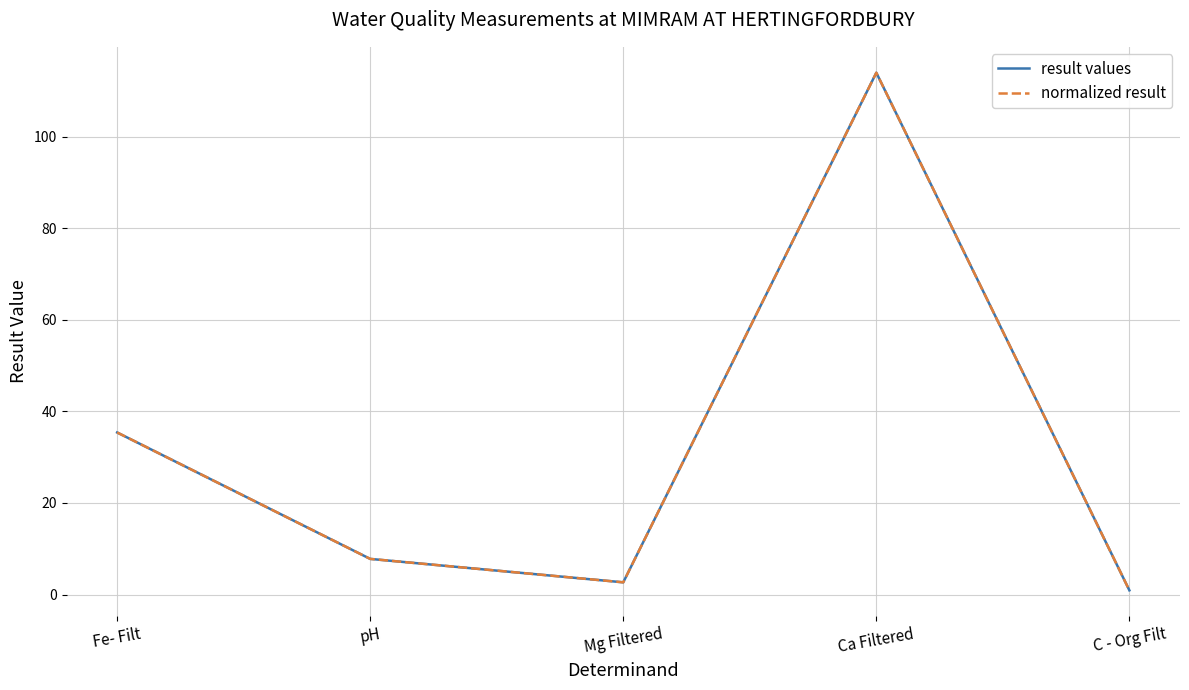

Which series has the largest range (max minus min)?

result values